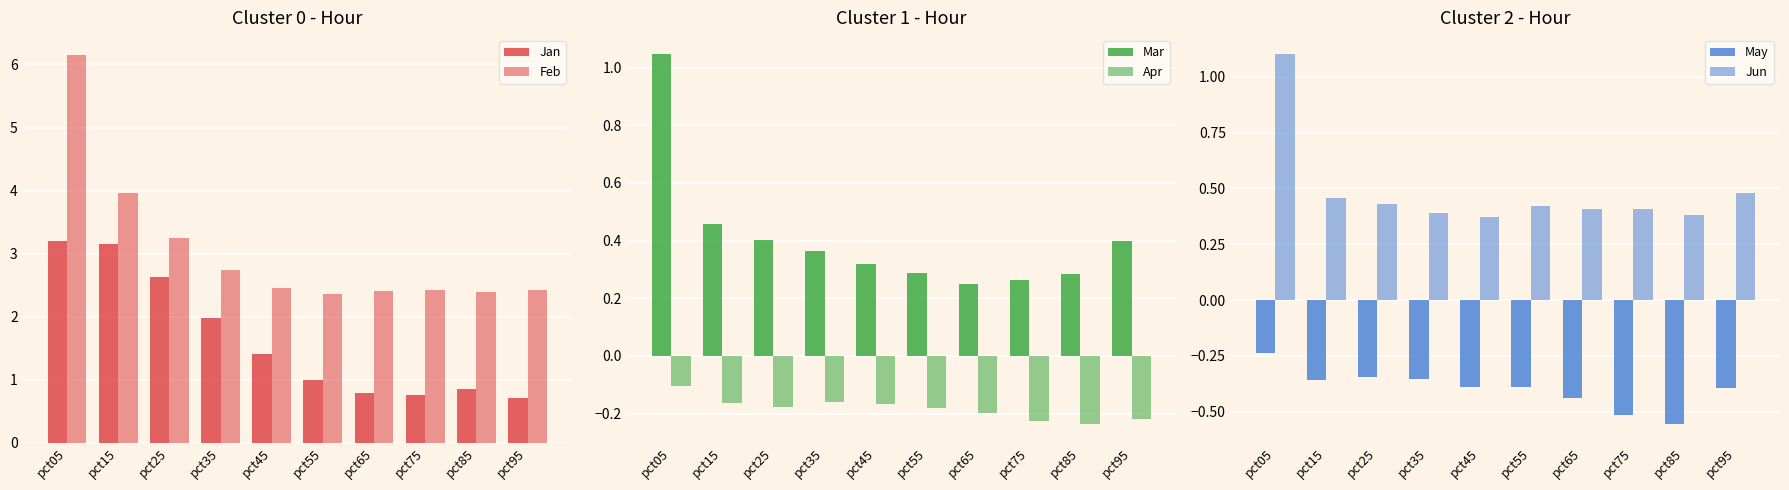

The value of Apr at pct65 is -0.2. True or false?

True